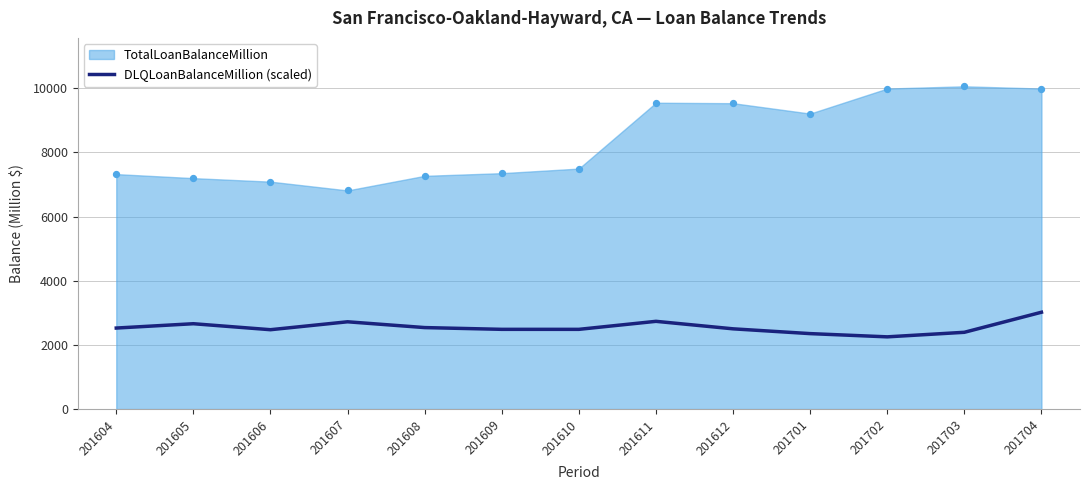

What is the change in value from 201604 to 201702?

-274.3